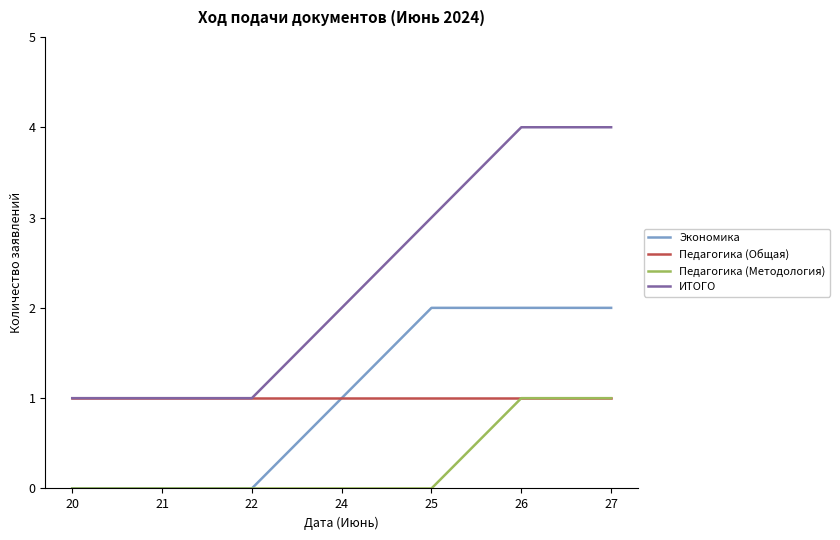

True or false: ИТОГО and Педагогика (Методология) intersect in this chart.

False